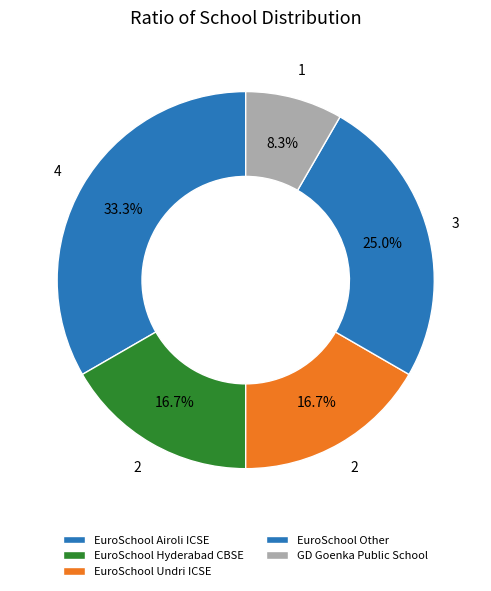

How many segments does this pie chart have?

5